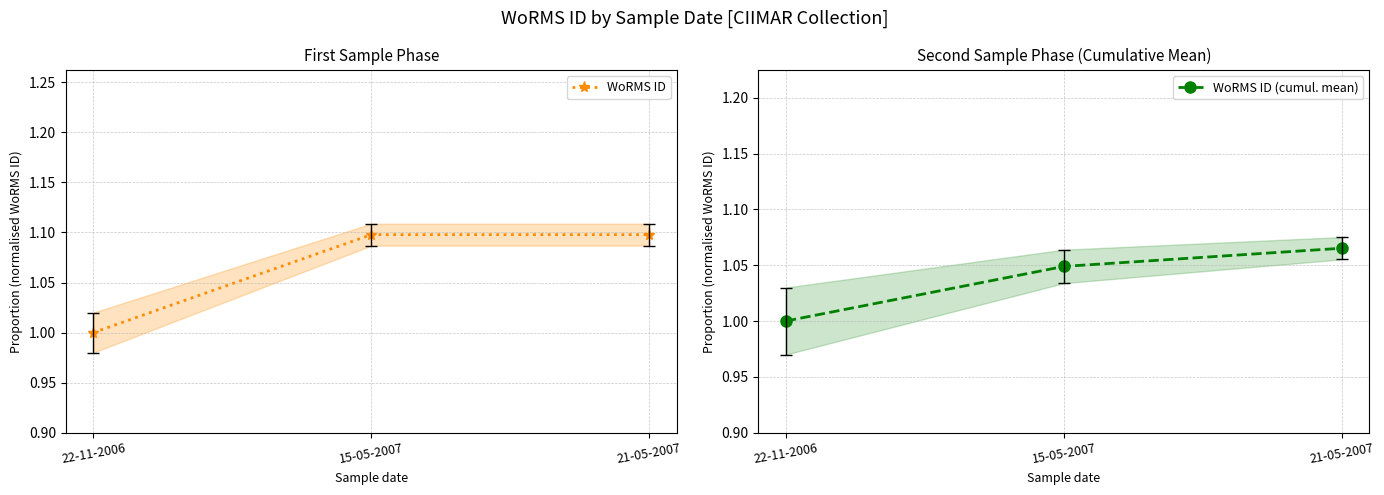

Which series has the largest total across all categories?

WoRMS ID